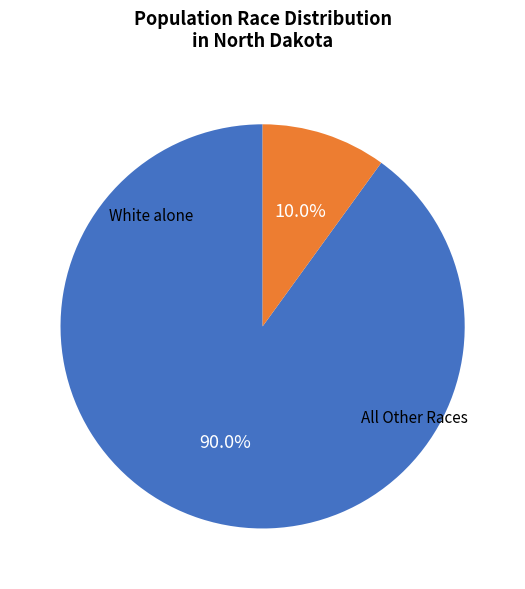

Does any single category account for the majority?

Yes